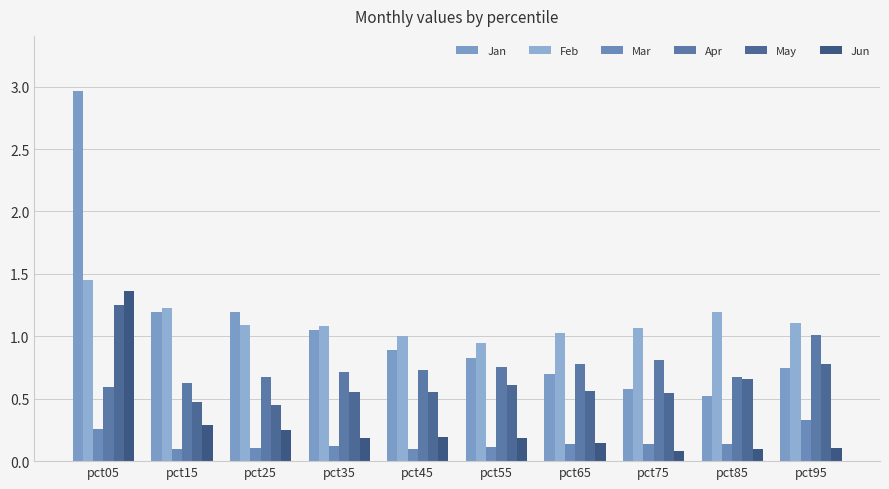

Reading left to right, transcribe all the data shown in this chart.

Jan: 3.0	1.2	1.2	1.1	0.9	0.8	0.7	0.6	0.5	0.7
Feb: 1.5	1.2	1.1	1.1	1.0	0.9	1.0	1.1	1.2	1.1
Mar: 0.3	0.1	0.1	0.1	0.1	0.1	0.1	0.1	0.1	0.3
Apr: 0.6	0.6	0.7	0.7	0.7	0.8	0.8	0.8	0.7	1.0
May: 1.3	0.5	0.5	0.6	0.6	0.6	0.6	0.5	0.7	0.8
Jun: 1.4	0.3	0.2	0.2	0.2	0.2	0.1	0.1	0.1	0.1